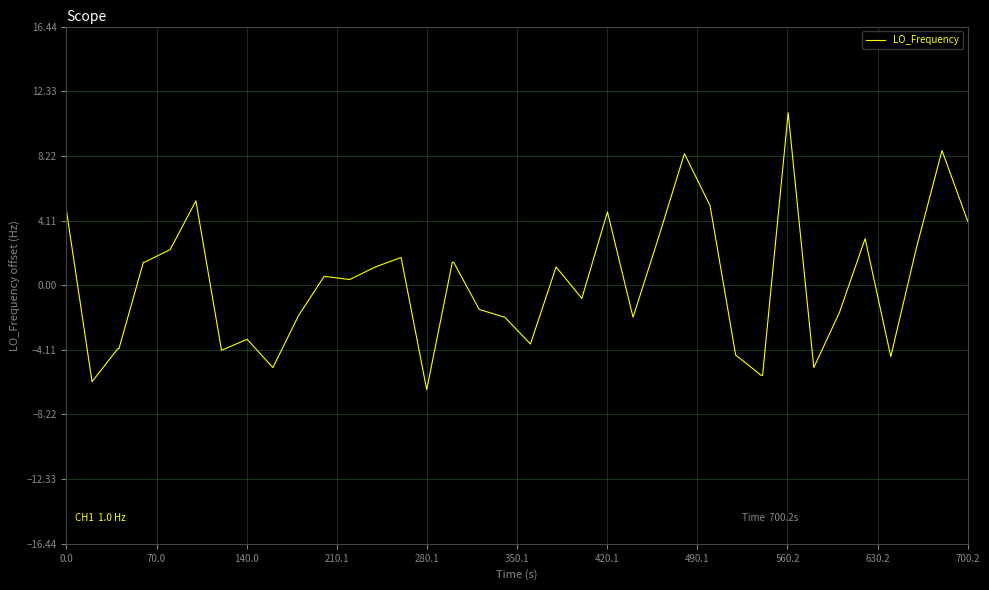

True or false: there are more than 2 points higher than both neighbors.

True